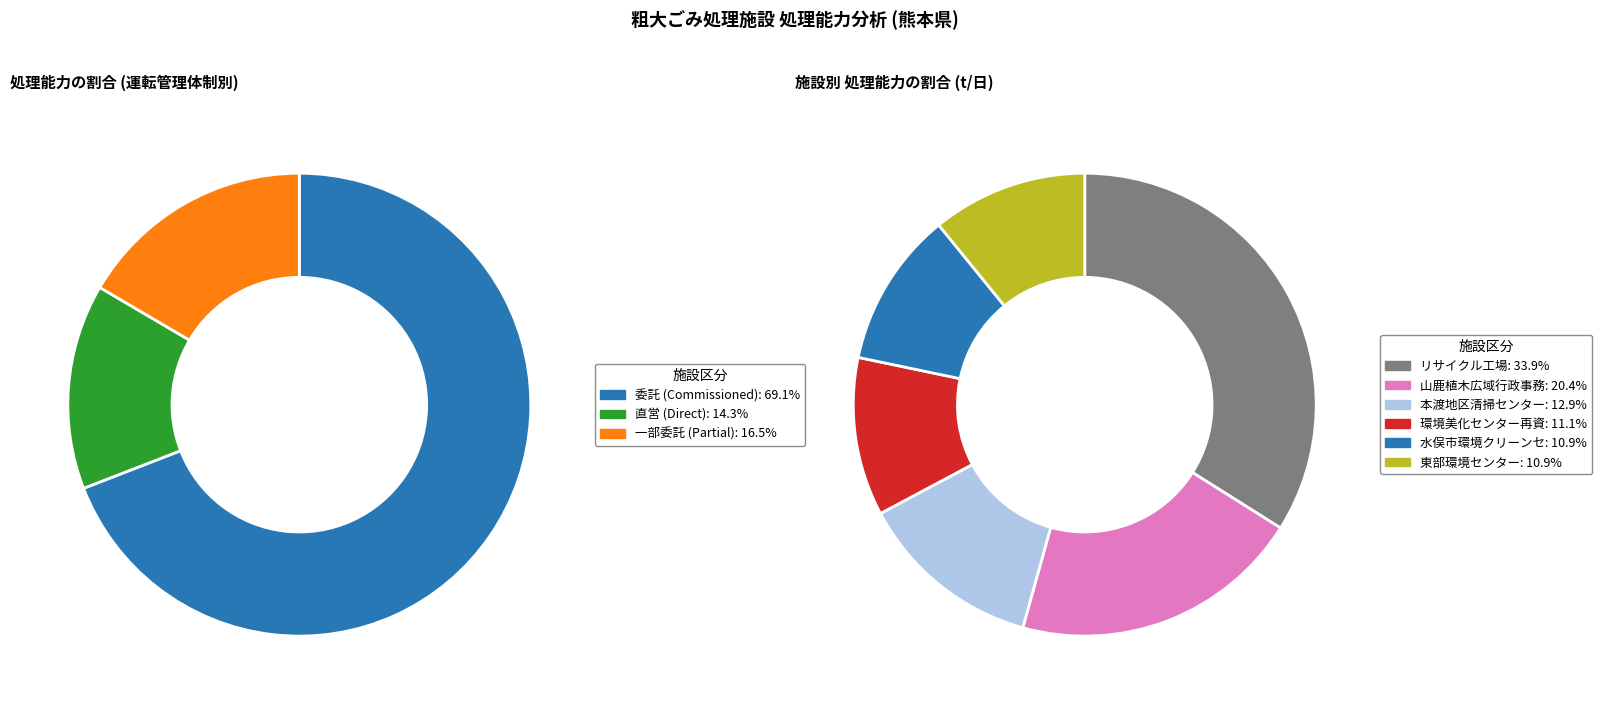

The 益城クリーンセンター slice represents 8% of the pie. True or false?

False